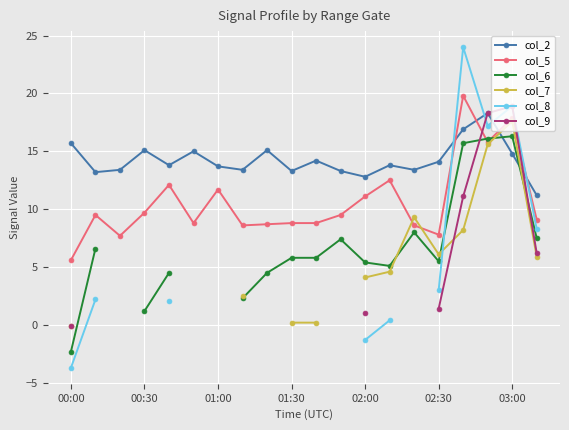

What is the difference between the maximum and minimum values in the col_8 series?

27.7